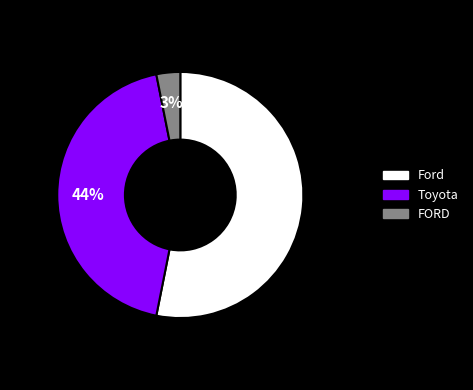

Does any single category account for the majority?

Yes